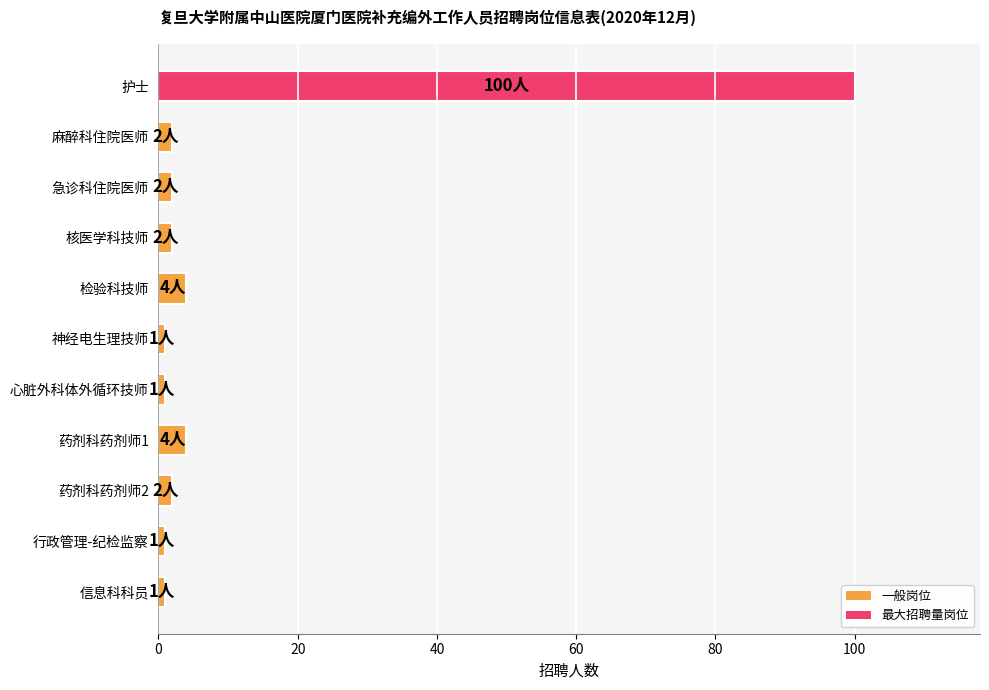

How many categories are shown in the chart?

11